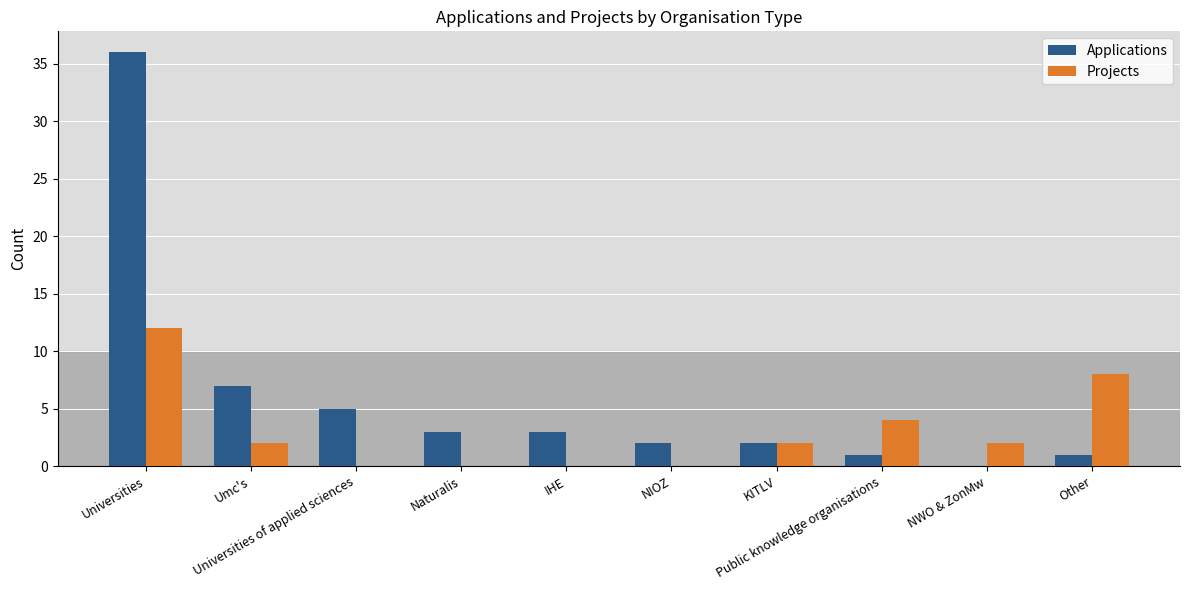

What is the greatest value displayed?

36